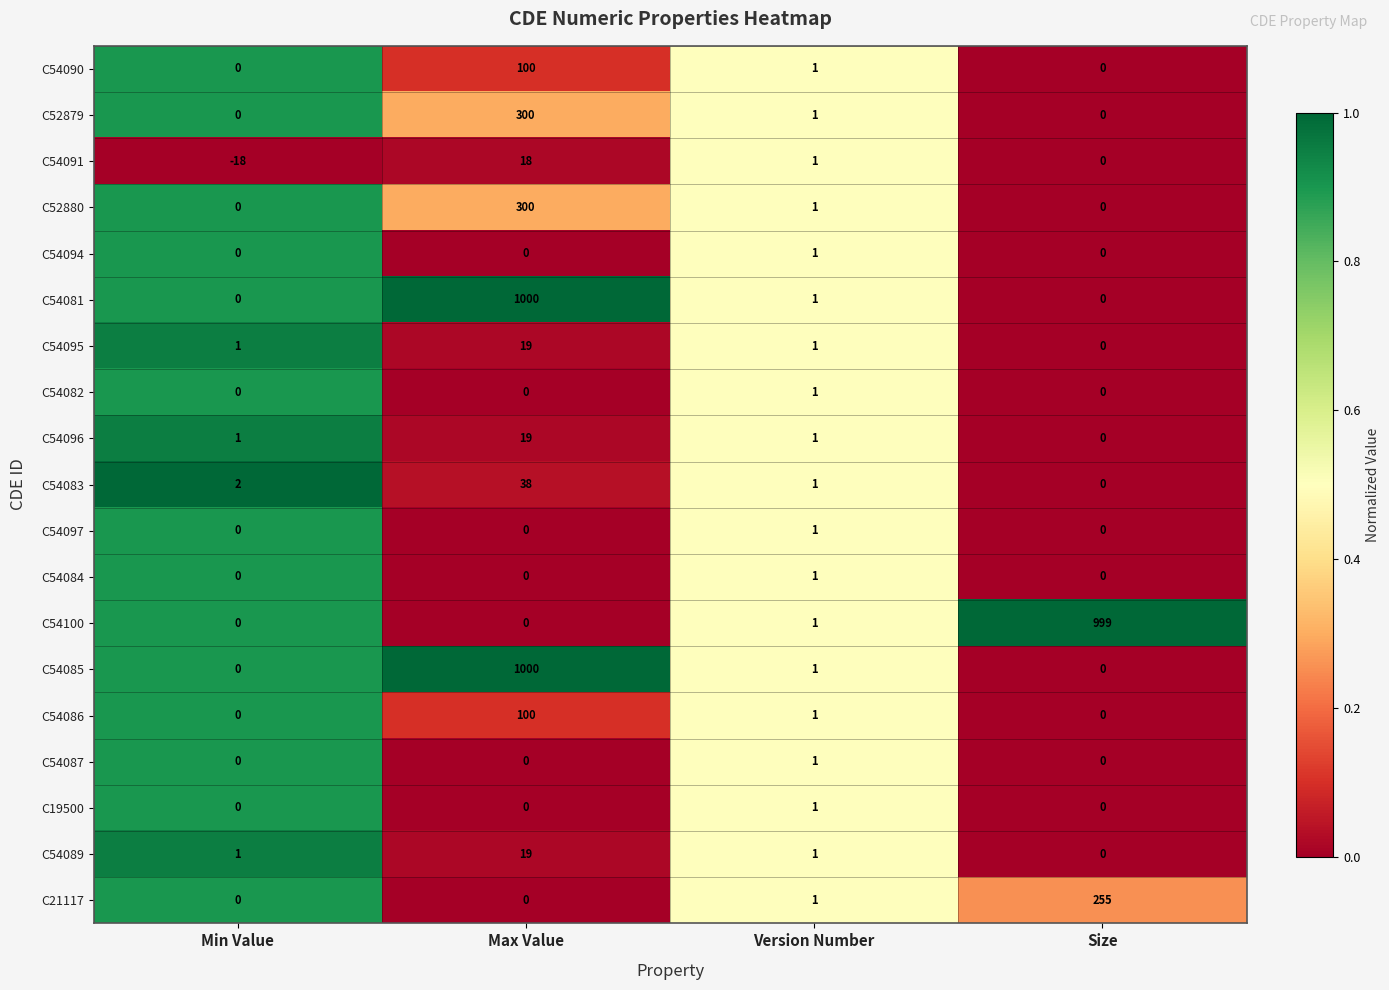

Is the value of C54083 at Min Value greater than the value of C54091 at Max Value?

No